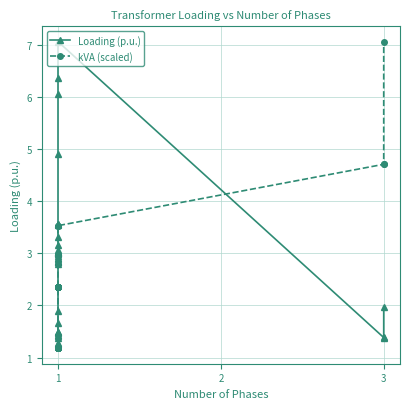

Reading left to right, transcribe all the data shown in this chart.

Loading (p.u.): 1.3	1.3	1.4	1.4	1.4	1.5	1.5	1.5	1.7	1.9	2.8	2.8	2.8	2.9	2.9	2.9	2.9	3.0	3.0	3.0	3.0	3.0	3.0	3.0	3.0	3.1	3.2	3.3	3.5	3.6	3.6	4.9	6.1	6.4	7.1	1.4	1.4	2.0
kVA (scaled): 1.2	1.2	1.2	1.2	1.2	1.2	1.2	1.2	1.2	1.2	1.2	1.2	1.2	1.2	1.2	1.2	1.2	1.2	1.2	1.2	2.4	2.4	2.4	2.4	2.4	2.4	2.4	2.4	2.4	2.4	2.4	2.4	2.4	3.5	3.5	4.7	4.7	7.1